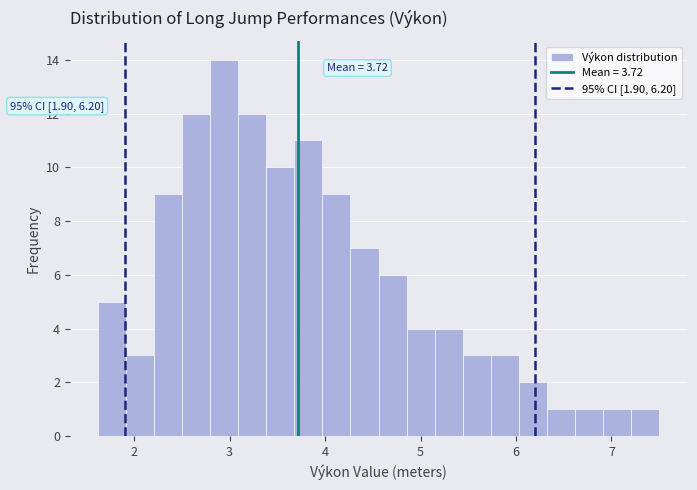

Read against the x-axis, roughly where is the centre of the tallest bar?

2.9